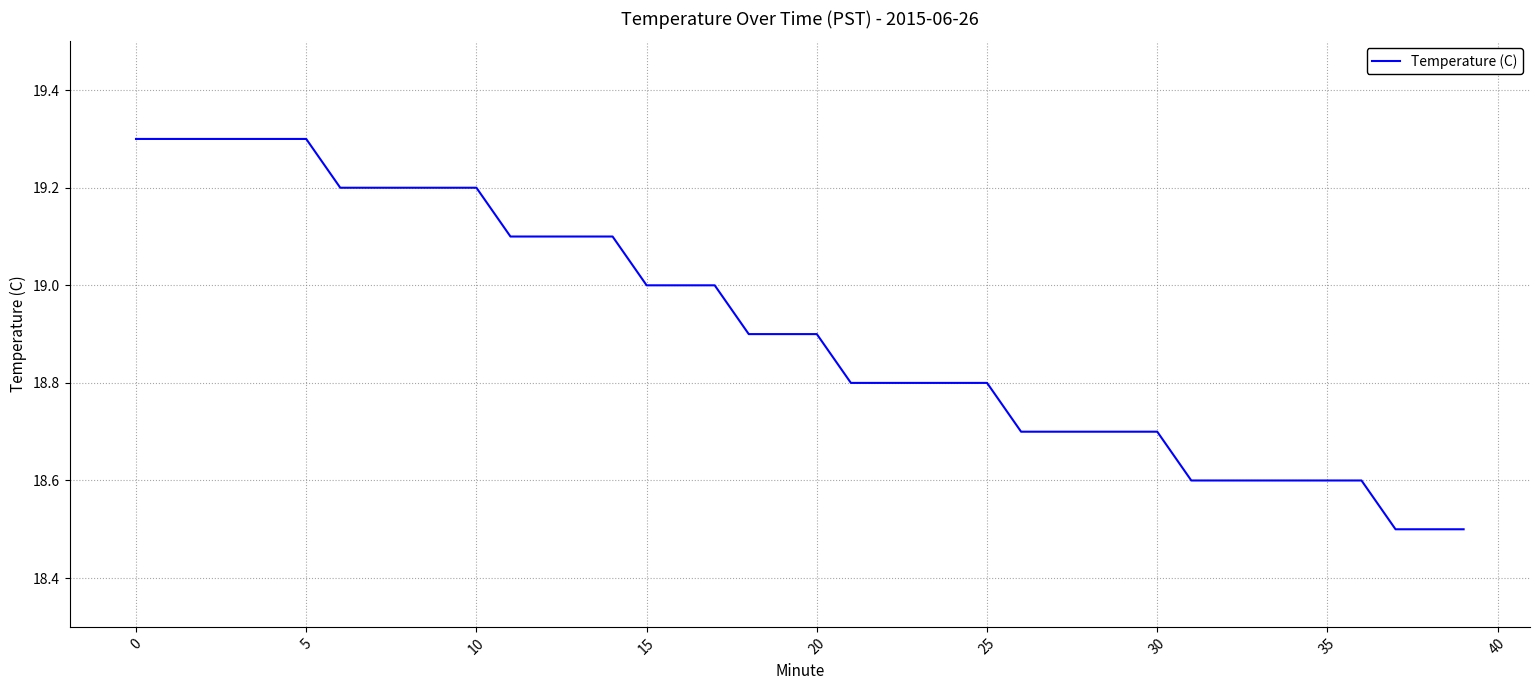

What is the difference between the maximum and minimum values?

0.8